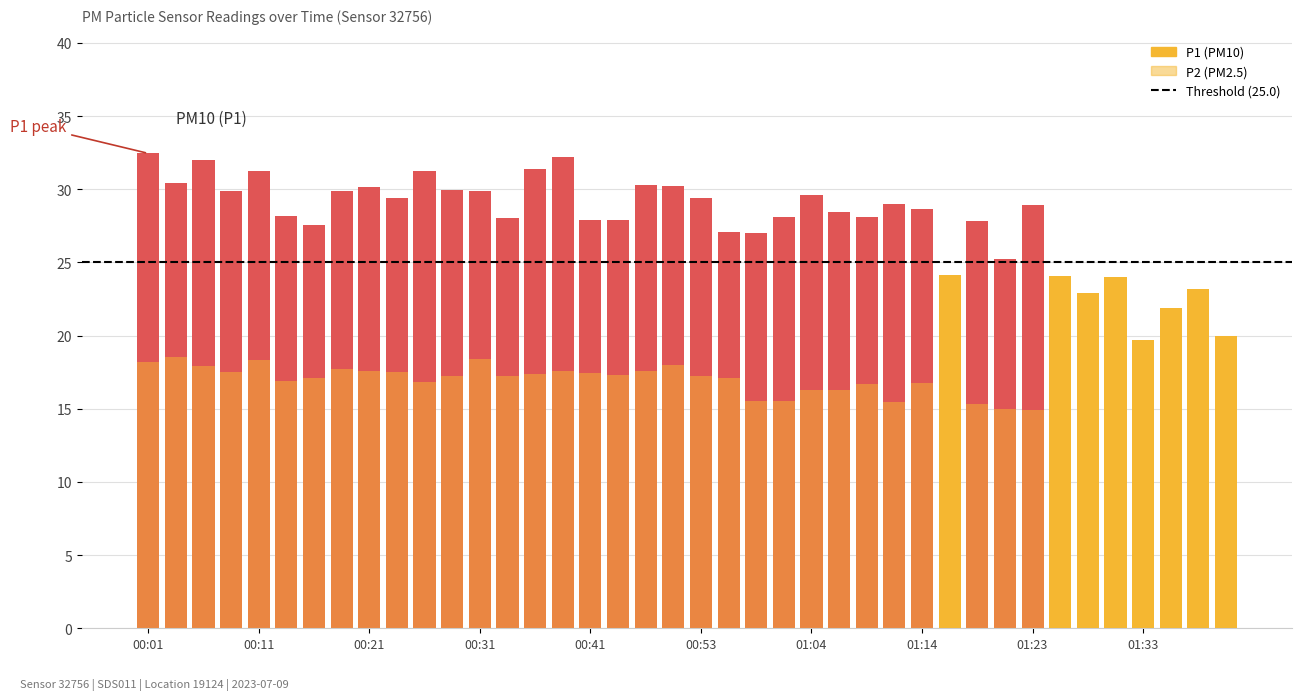

Between 22 and 13, which is larger?

13